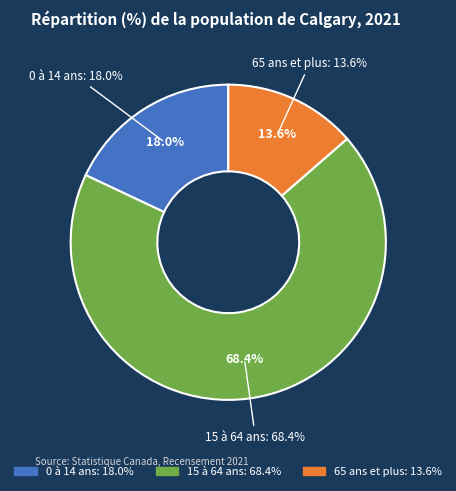

True or false: 0 à 14 ans accounts for 18% of the total.

True